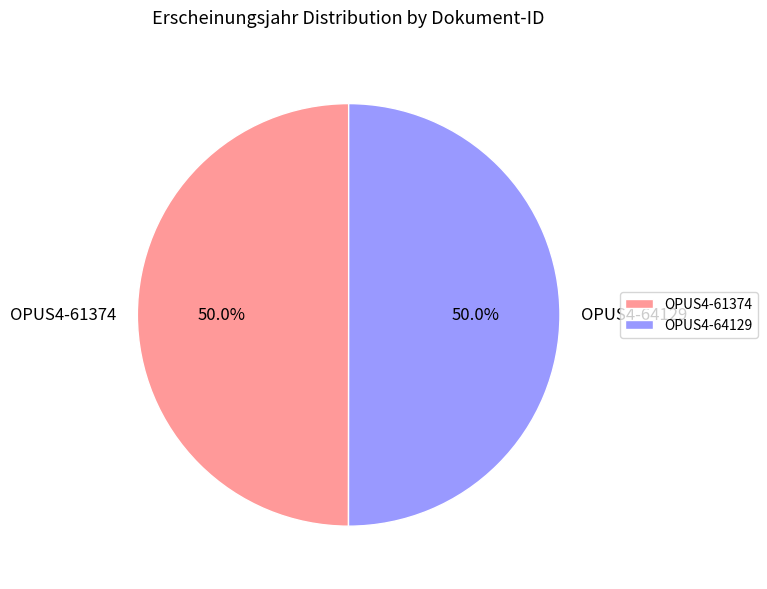

To the nearest percent, what is the combined percentage of OPUS4-61374 and OPUS4-64129?

100%